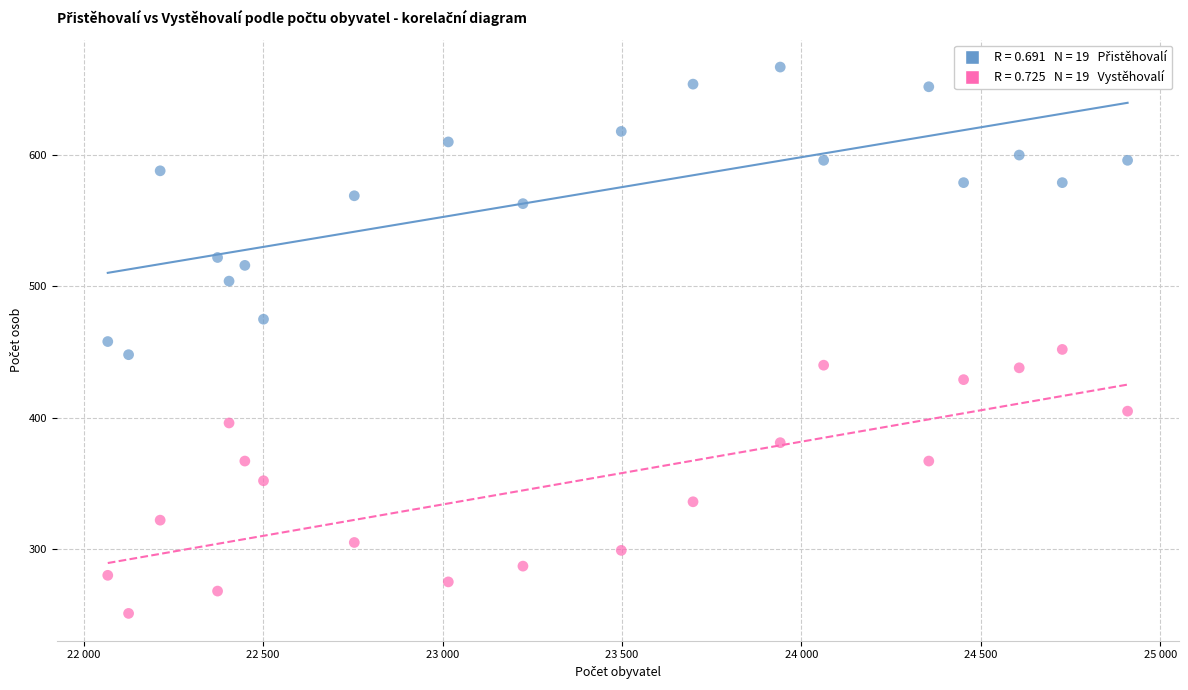

Across all data points, what is the range of X values (max minus min)?

2842